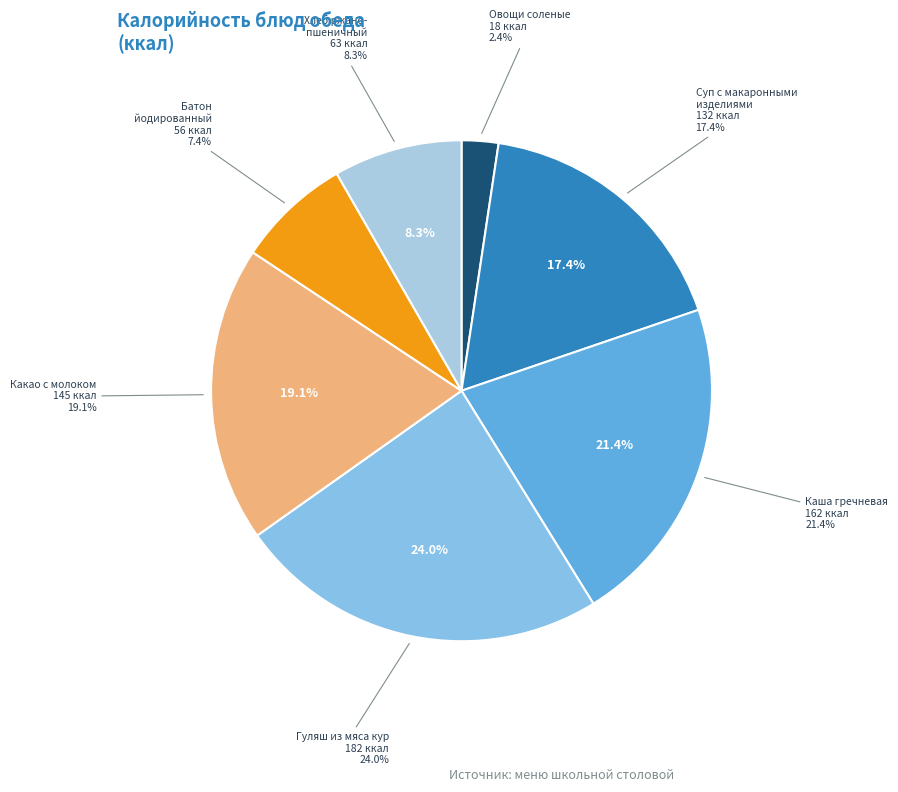

Is Какао с молоком the majority of the pie?

No